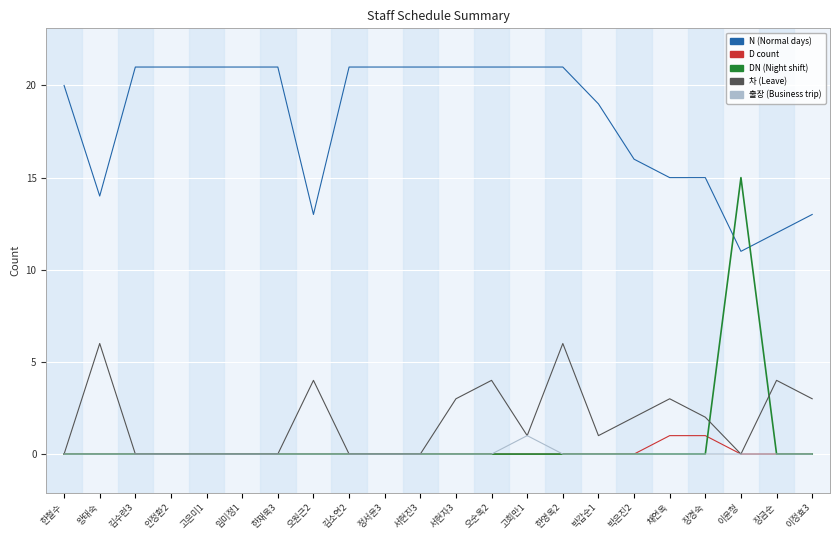

What is the spread (max minus min) of values at 채연옥?

15